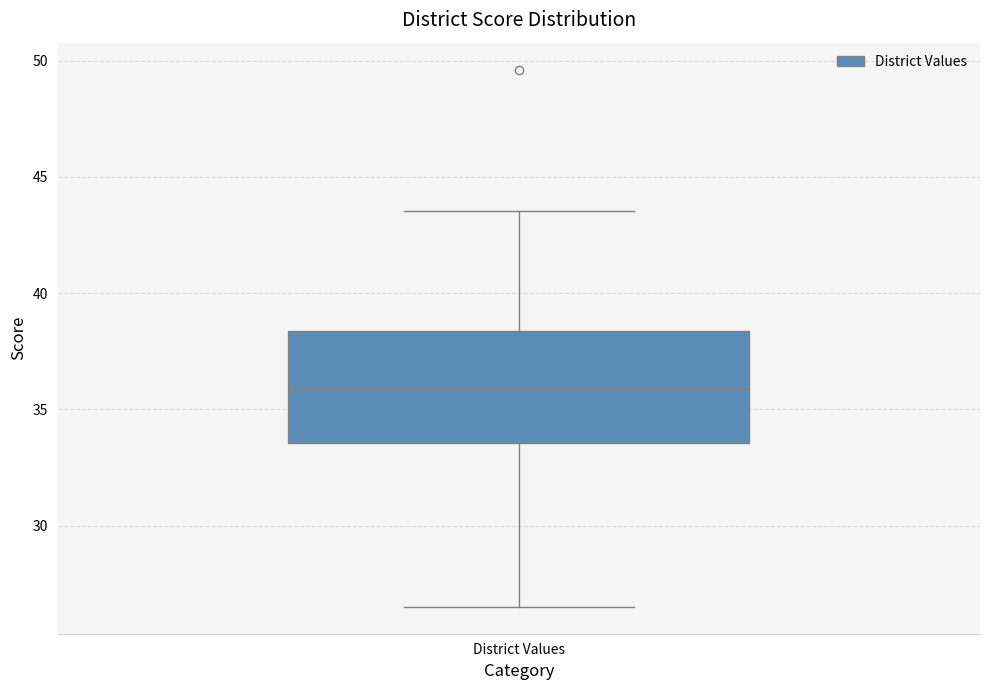

Read this box plot against the y-axis: the position of the median line, the range covered by the box, and the ends of both whiskers. The values are not printed on the chart, so give them approximately, as read against the axis.

median 36.0, box 33.5 to 38.5, whiskers 26.5 to 43.5